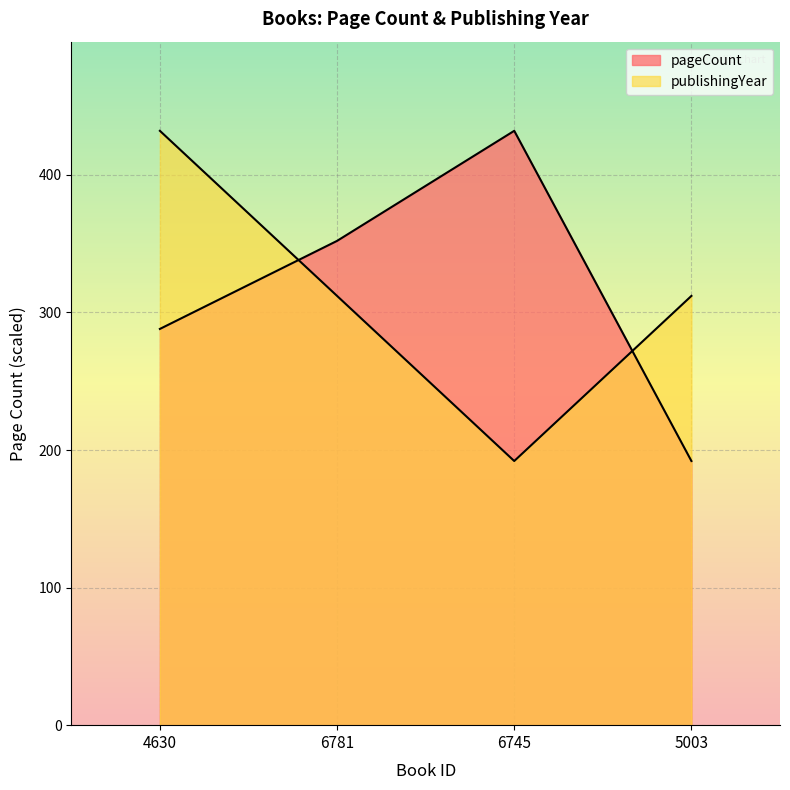

What is the approximate value of pageCount at 5003?

192